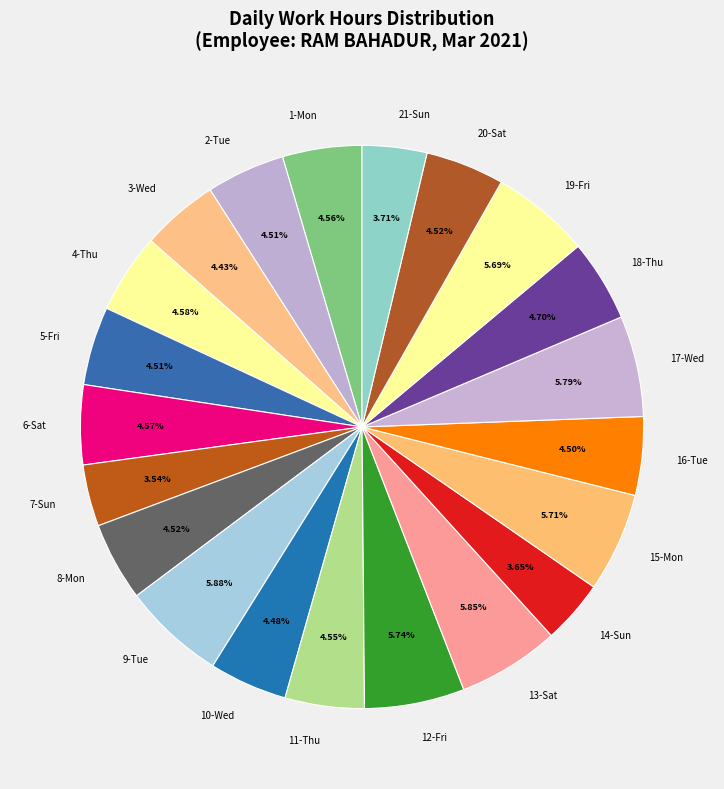

The 10-Wed slice represents 4% of the pie. True or false?

True